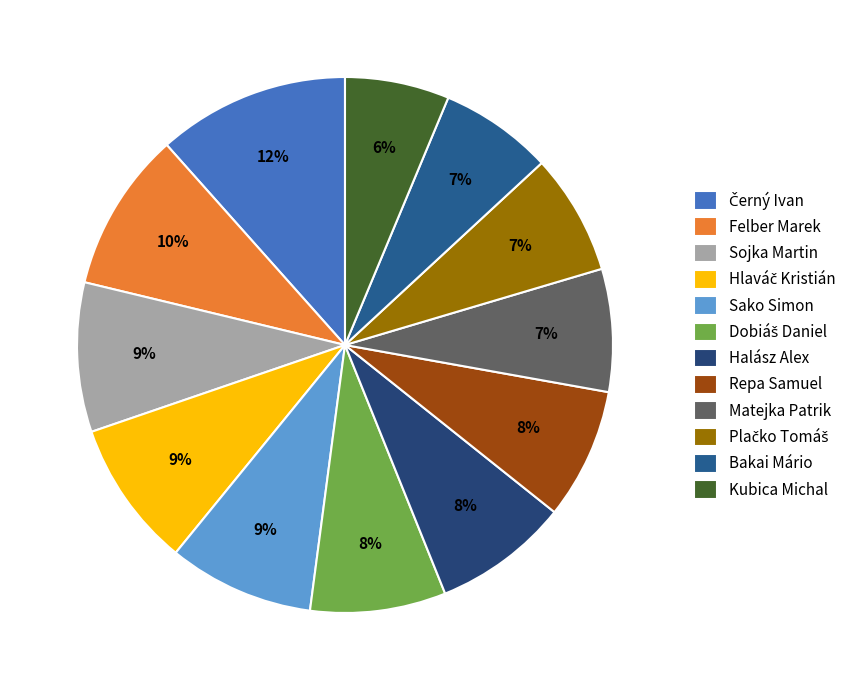

True or false: Sojka Martin accounts for 9% of the total.

True